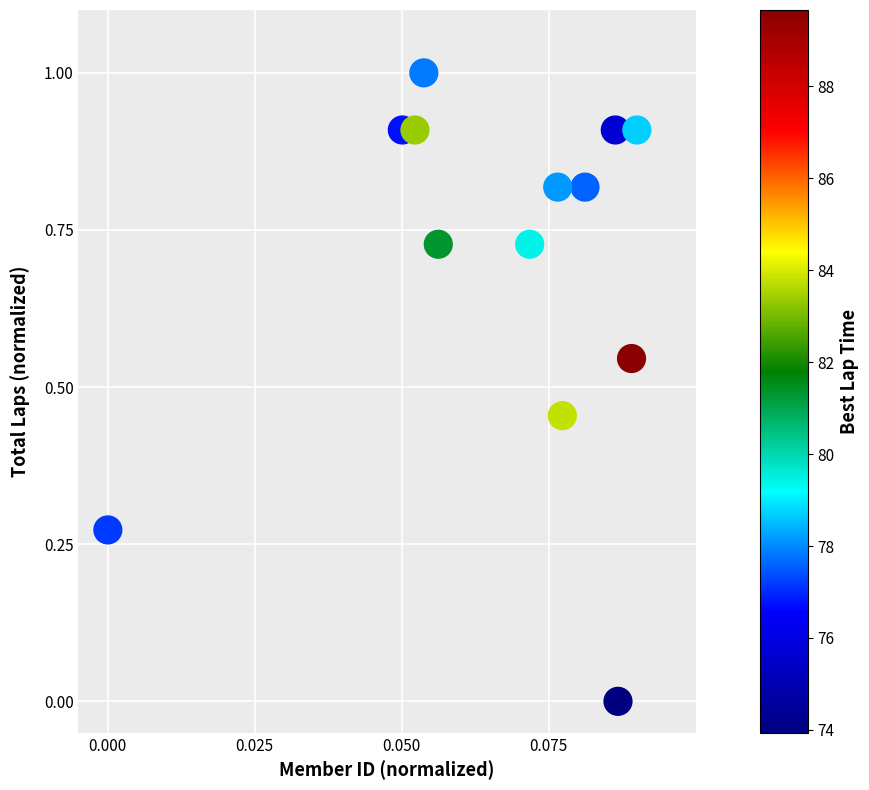

What is the range of Y values (max minus min)?

1.0